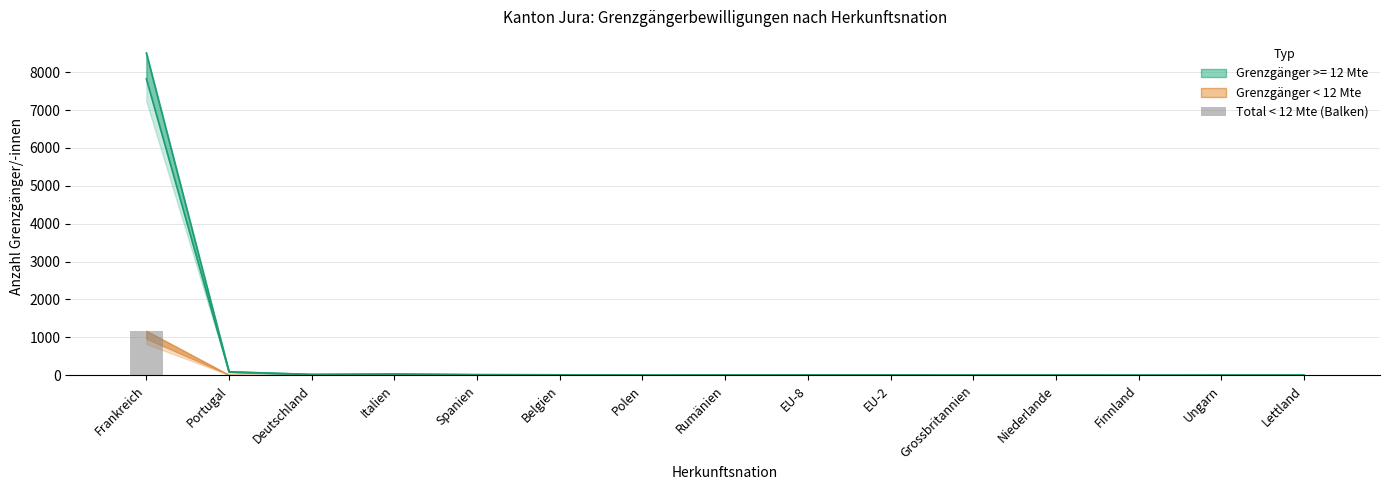

List the labels in order of value, largest first.

Frankreich, Portugal, Spanien, EU-8, Polen, Italien, Belgien, Rumänien, EU-2, Deutschland, Grossbritannien, Niederlande, Finnland, Ungarn, Lettland